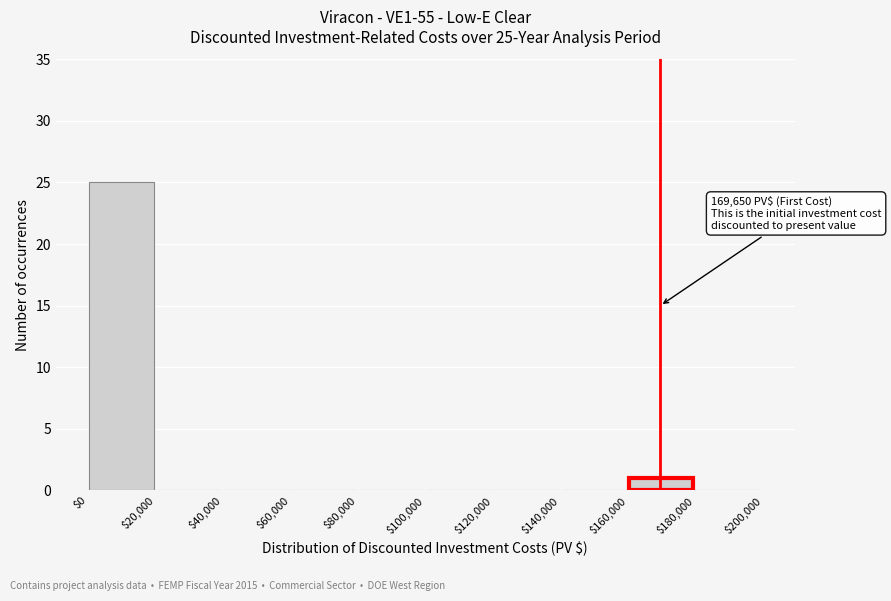

Which range on the x-axis has the tallest bar?

$0 to $20,000